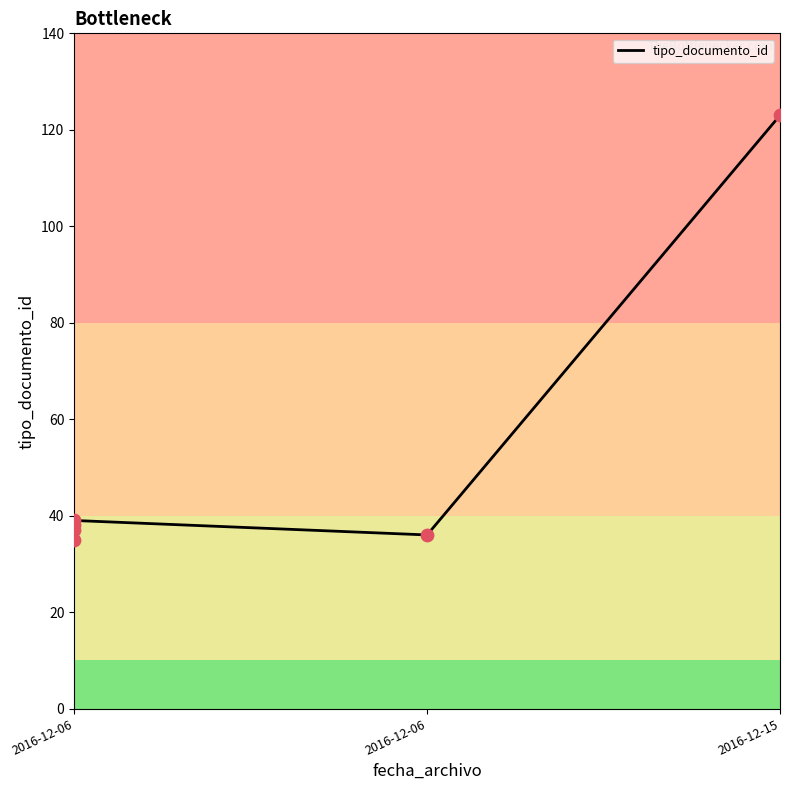

Between 2016-12-15 and 2016-12-06, which is larger?

2016-12-15